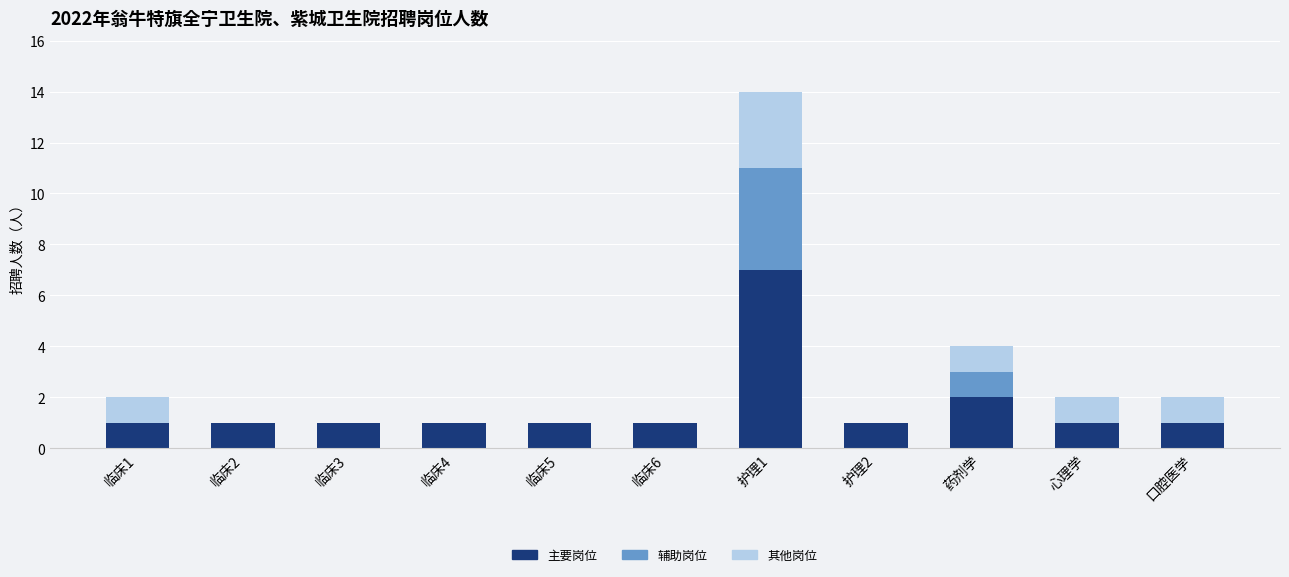

Is it true that 主要岗位 equals 0 at 口腔医学?

False